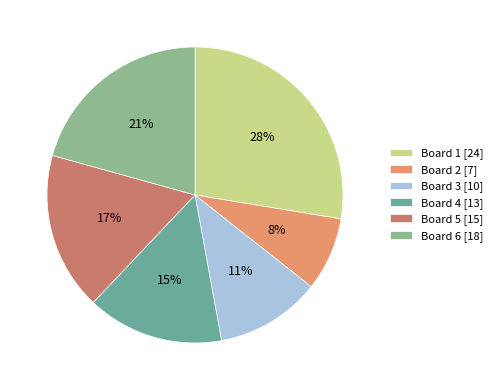

To the nearest percent, what percentage of the pie is Board 6?

21%